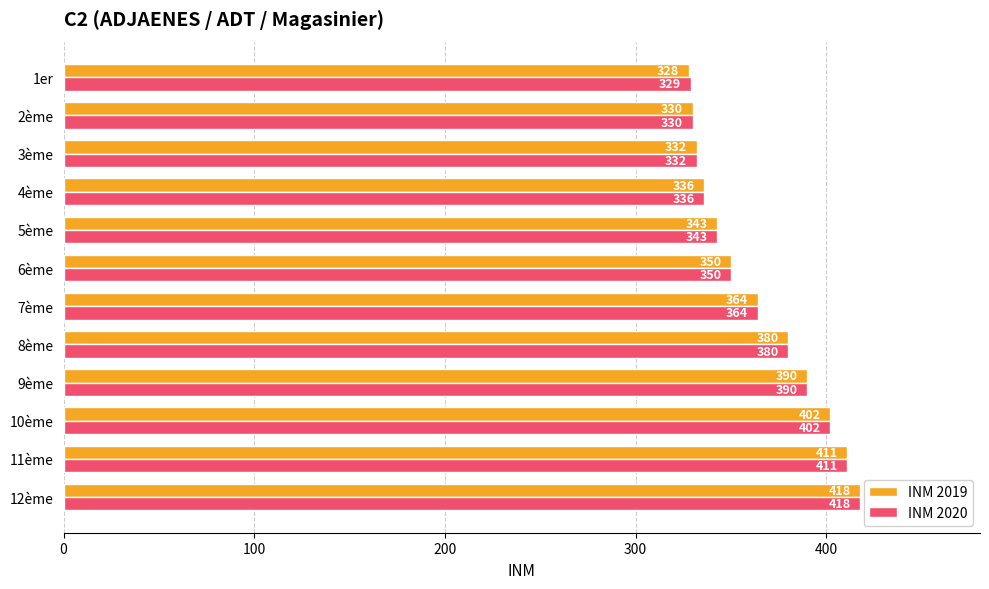

What is the difference between the INM 2019 values at 12ème and 5ème?

75